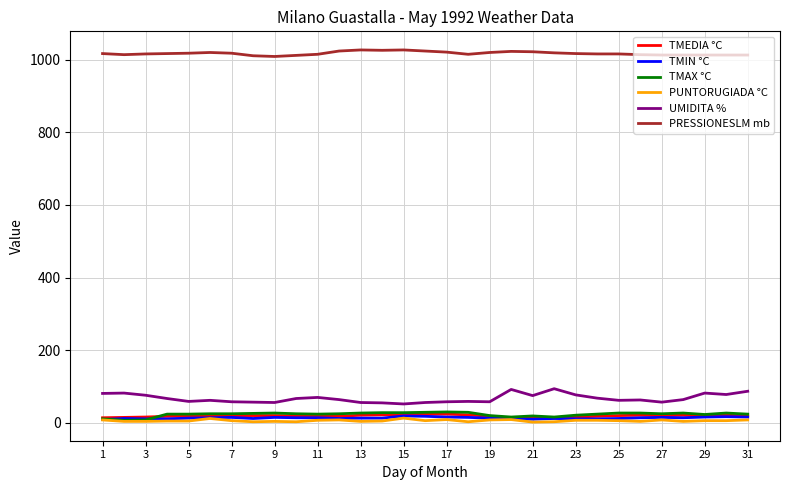

Which series has the largest total across all categories?

PRESSIONESLM mb